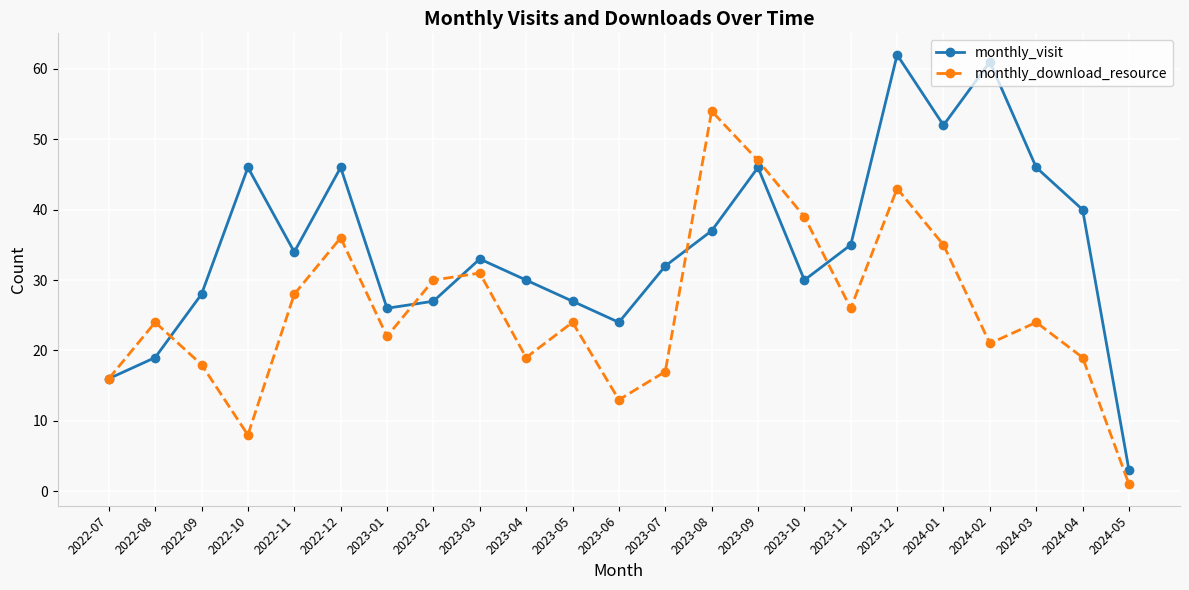

What is the difference between the monthly_download_resource values at 2022-07 and 2023-05?

8